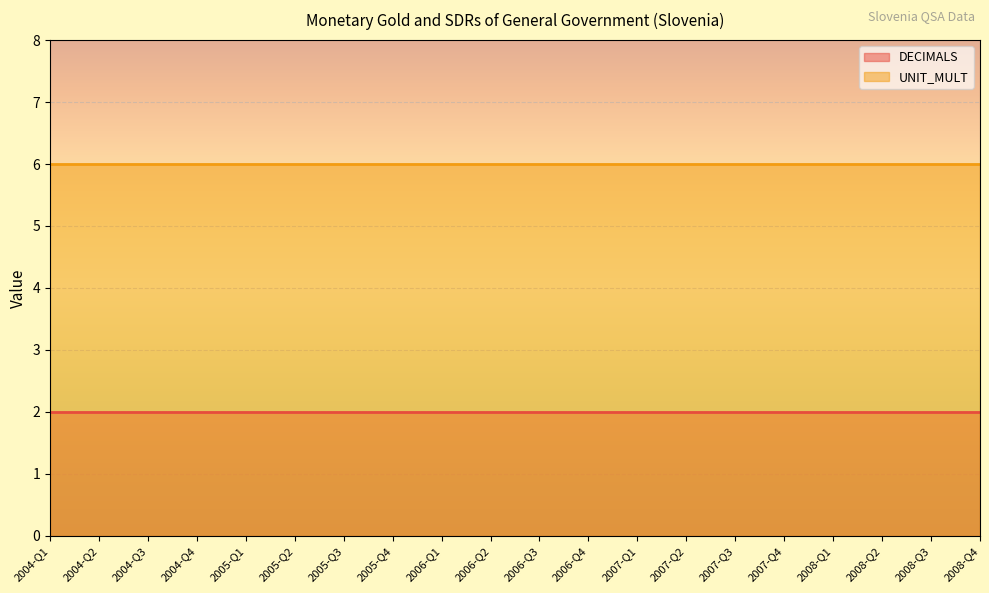

What is the spread (max minus min) of values at 2007-Q3?

4